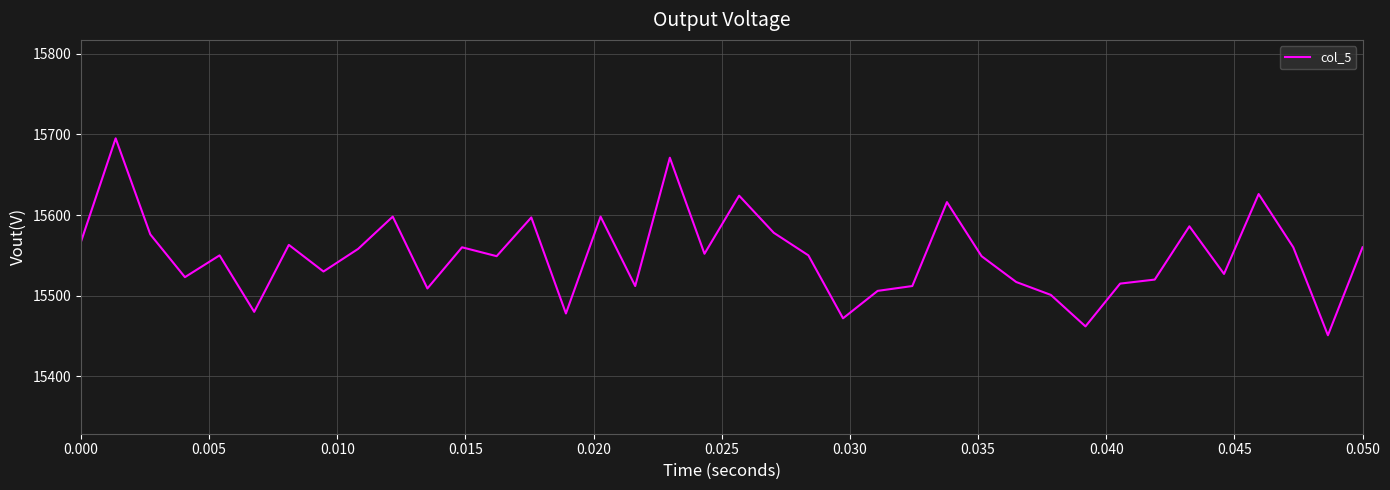

What is the difference between the maximum and minimum values?

244